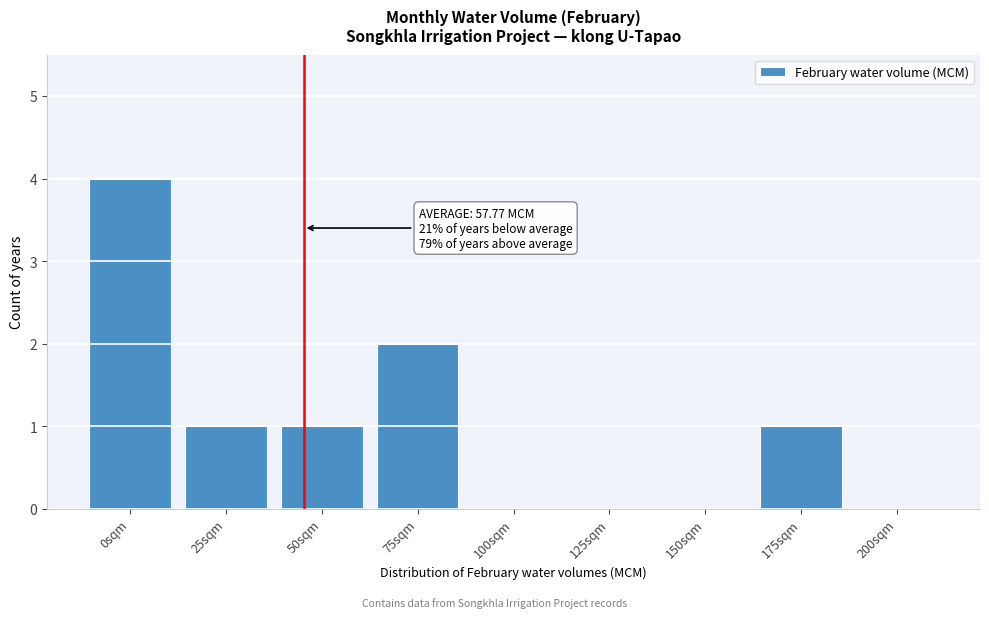

Reading right to left, what are all the values shown in this chart?

200sqm=0	175sqm=1	150sqm=0	125sqm=0	100sqm=0	75sqm=2	50sqm=1	25sqm=1	0sqm=4